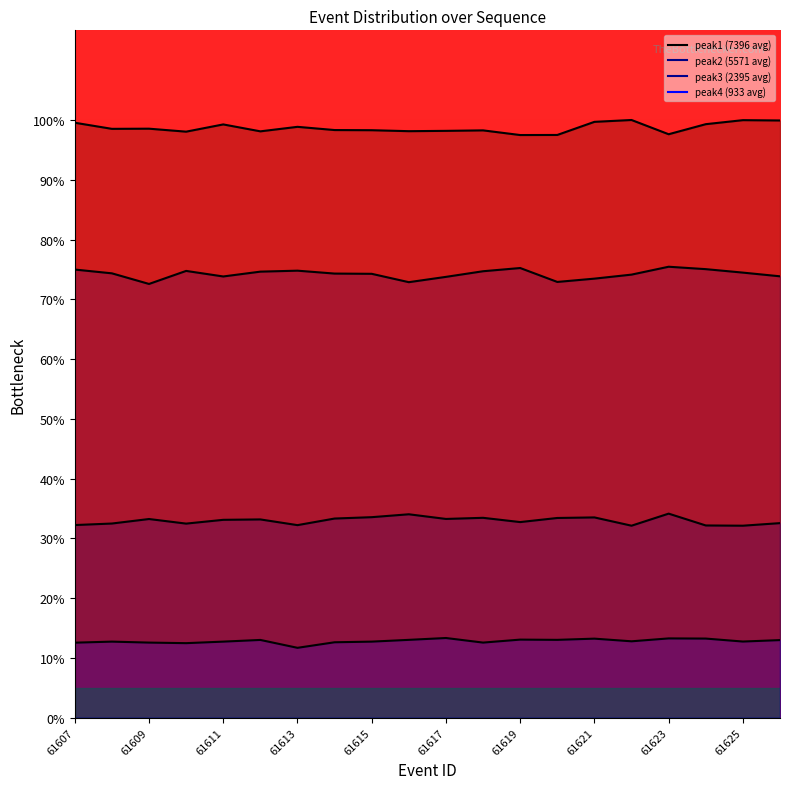

True or false: peak1 has a value of 30.2 at 61615.

False